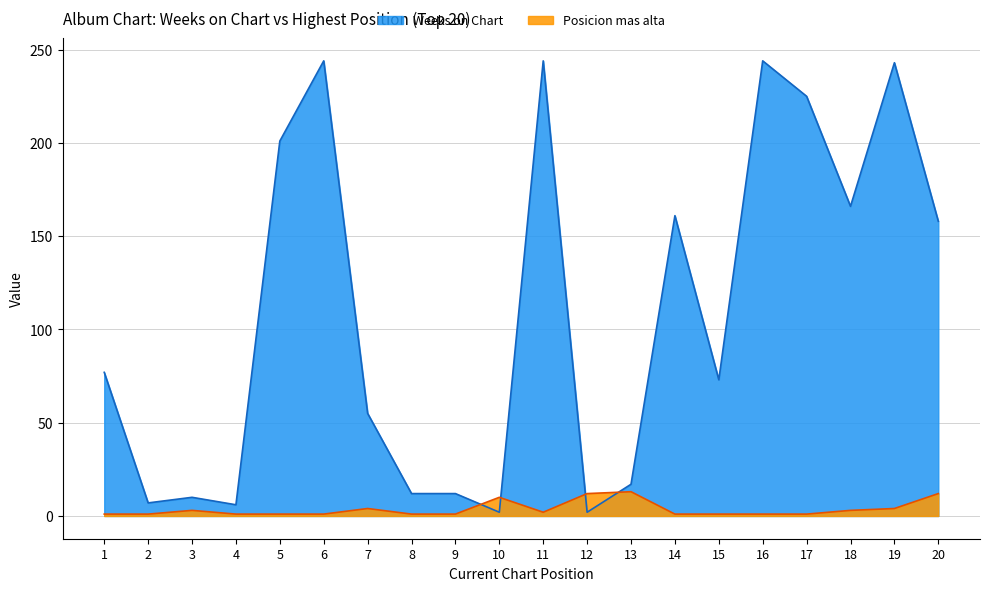

The value of Posicion mas alta at 15 is 1. True or false?

True